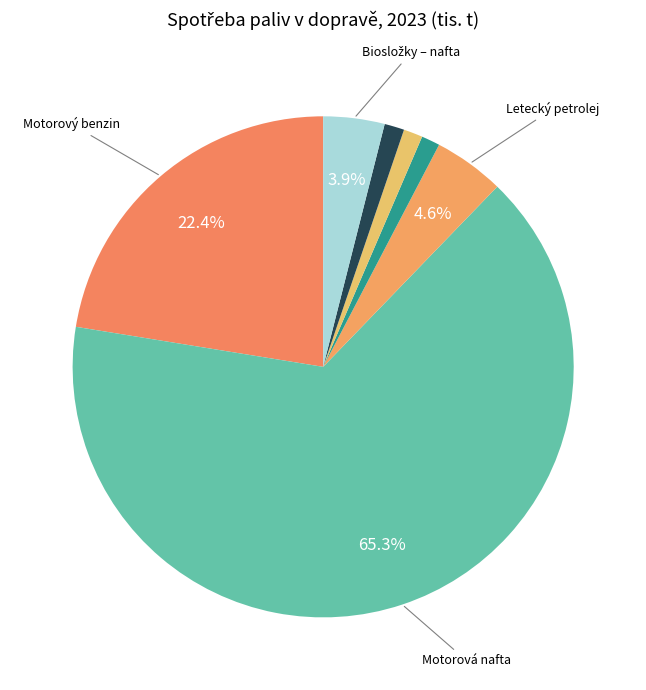

Count the number of slices in the pie.

7